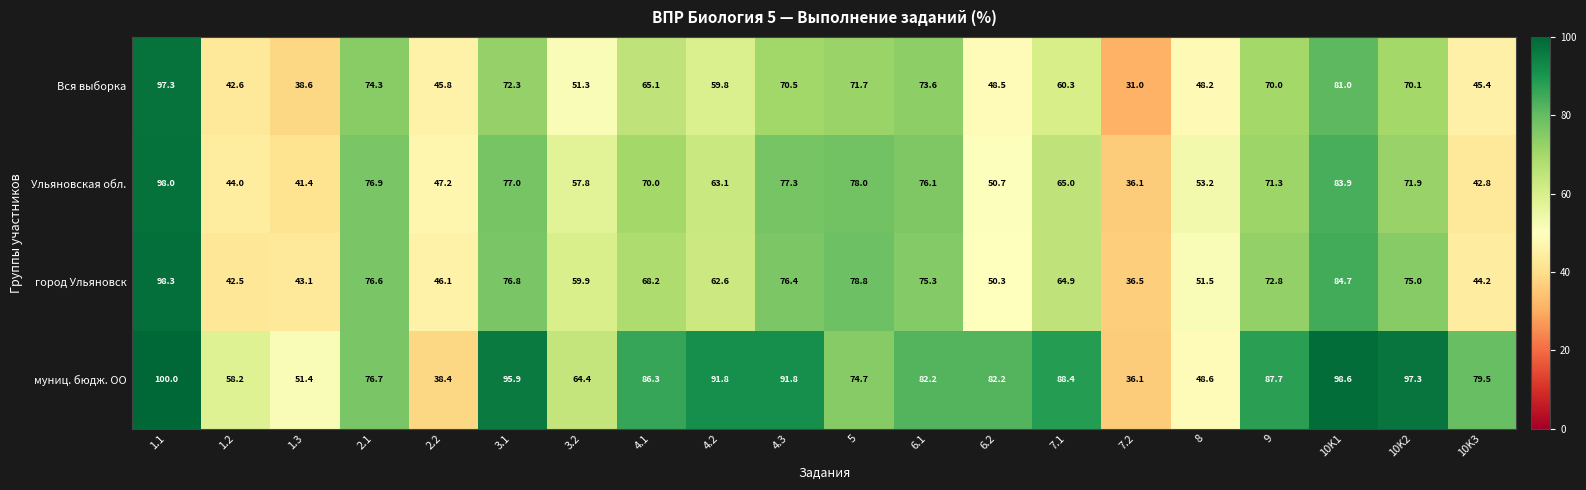

What is the sum of all Ульяновская обл. values?

1281.7